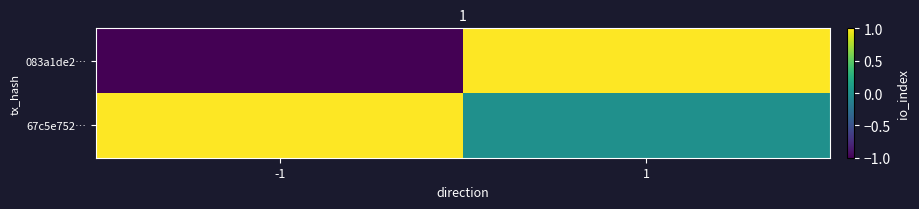

At which category is the sum across all series the highest?

1